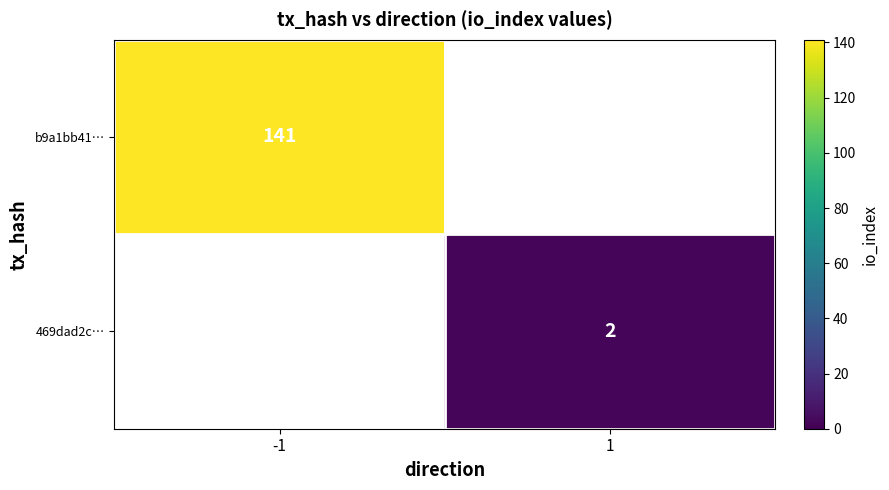

At how many categories does at least one series exceed 25?

1